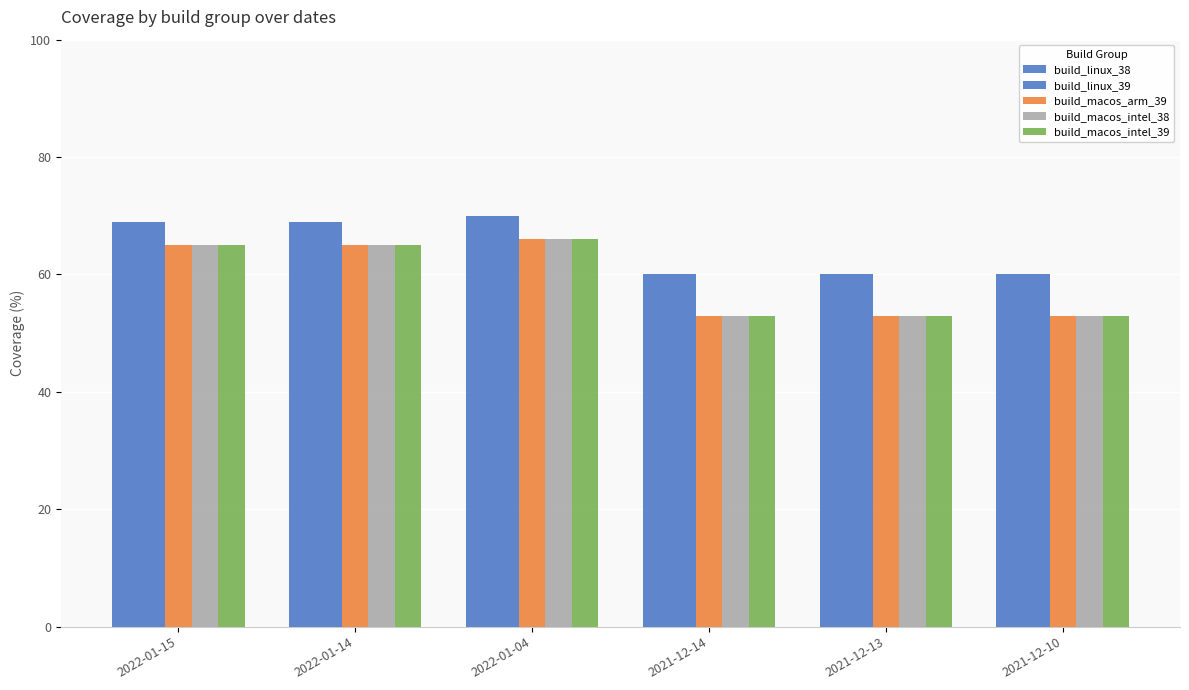

Are the bars horizontal?

No